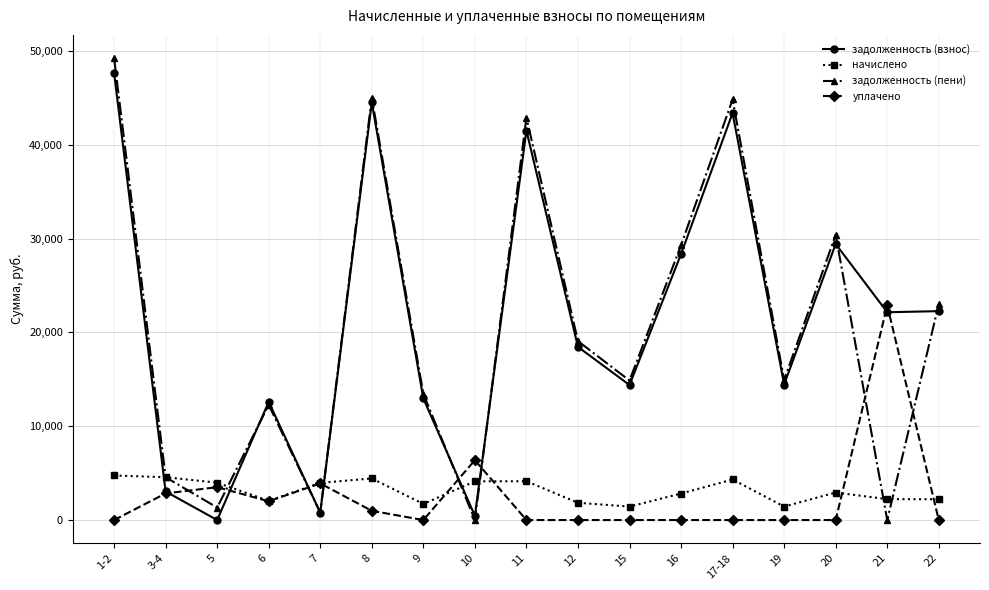

True or false: задолженность (пени) has a value of 46599.8 at 16.

False